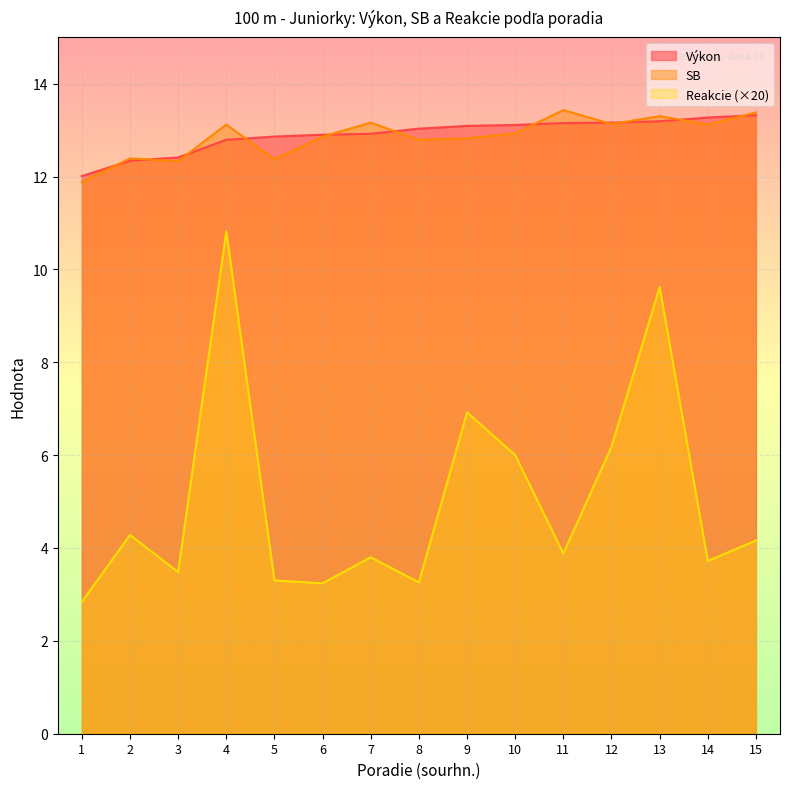

List the labels in order of Výkon value, smallest first.

1, 2, 3, 4, 5, 6, 7, 8, 9, 10, 11, 12, 13, 14, 15